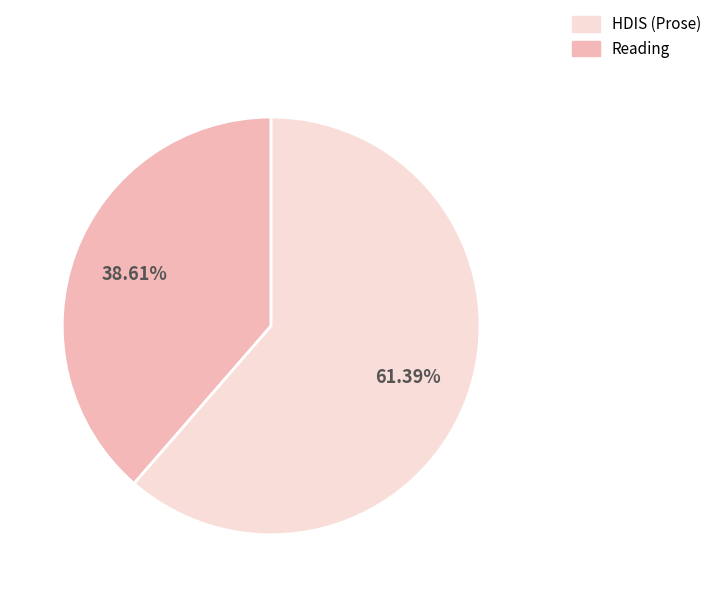

Which has a higher value, Reading or HDIS (Prose)?

Reading